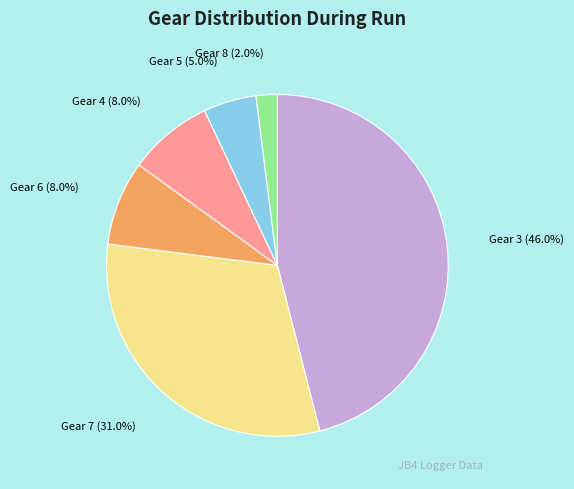

Is Gear 8 the majority of the pie?

No